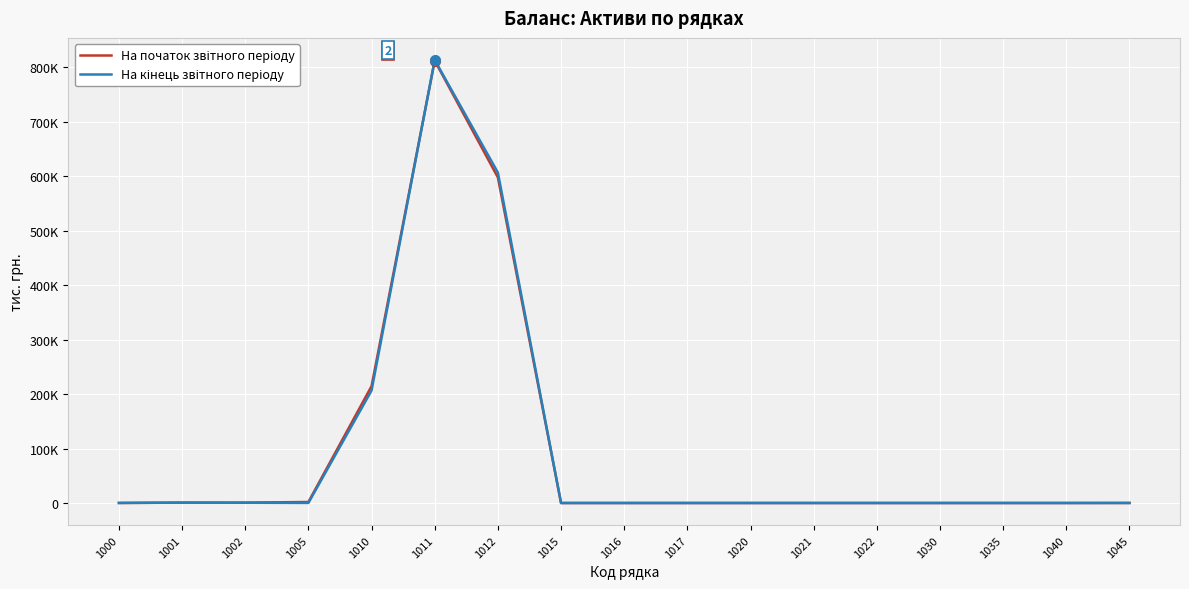

Rank the series by their average value, from lowest to highest.

На кінець звітного періоду, На початок звітного періоду